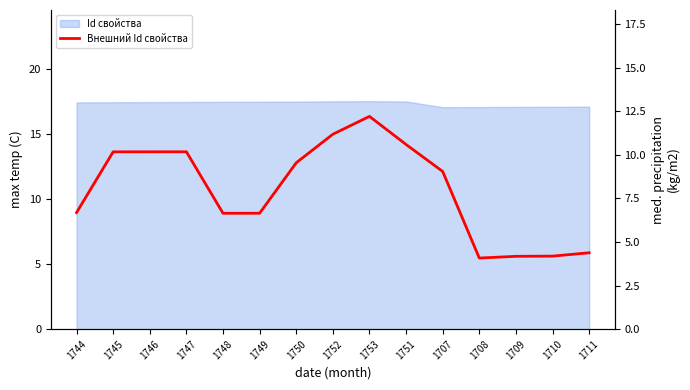

What is the smallest value displayed?

4.1